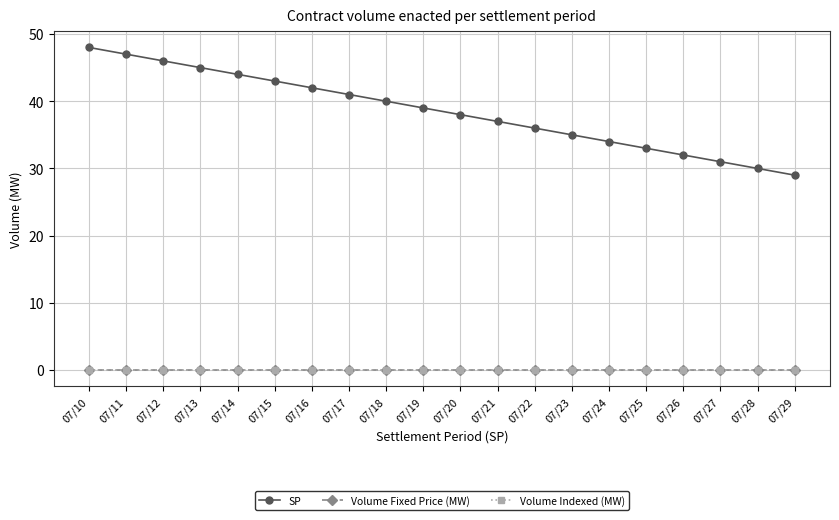

What is the sum of all SP values?

770